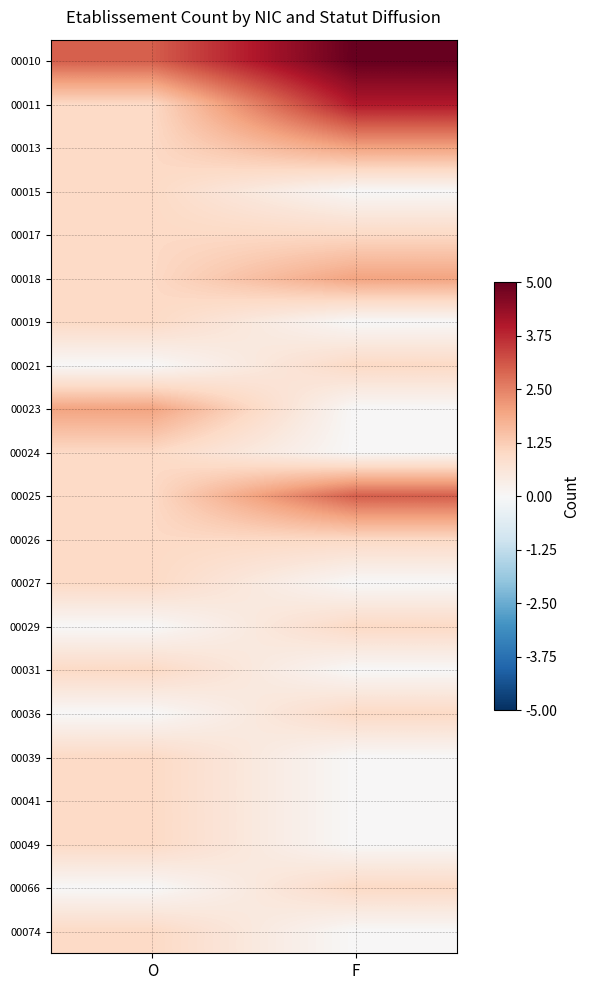

Which label corresponds to the smallest value in the chart?

F